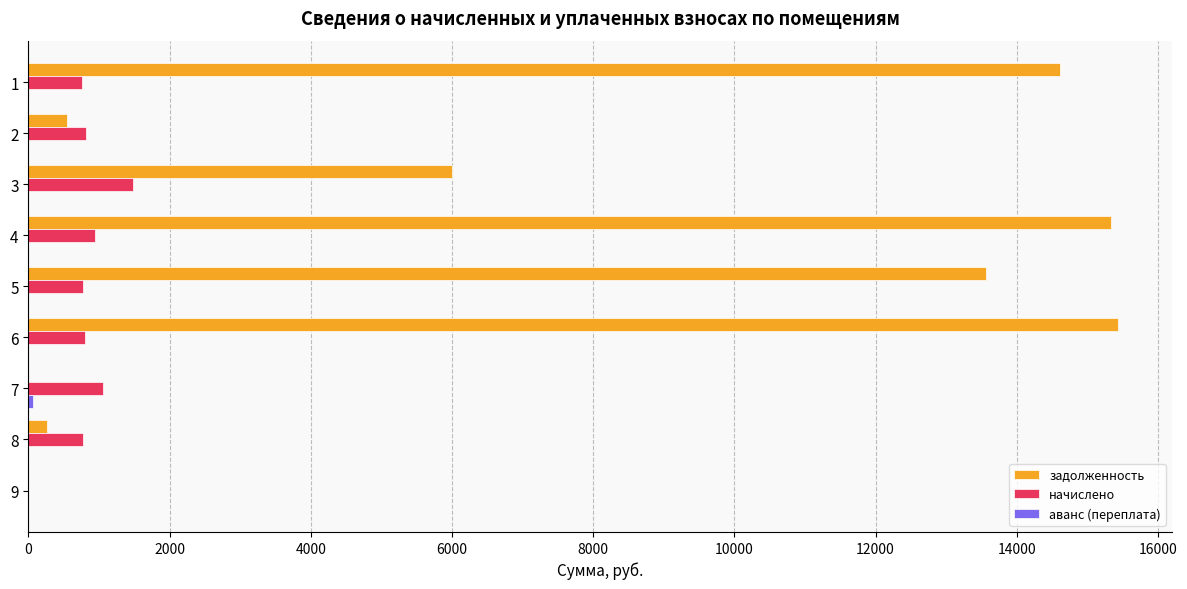

What is the total value across all series at 5?

14325.6